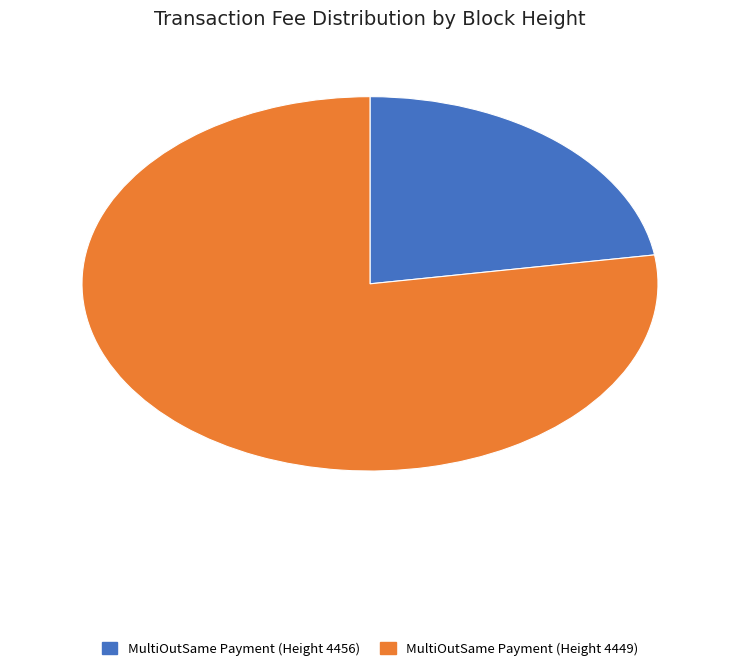

Which has a higher value, MultiOutSame Payment (Height 4456) or MultiOutSame Payment (Height 4449)?

MultiOutSame Payment (Height 4449)